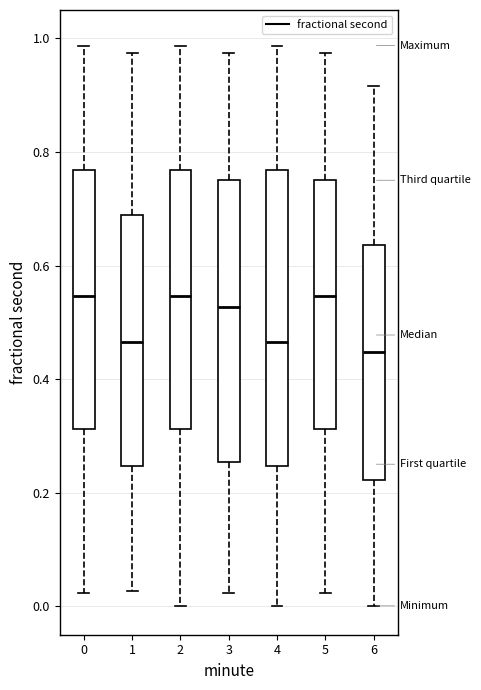

Reading left to right, transcribe this box plot: for each box, give where its median line is, the range the box spans, and where its two whiskers end, as read against the y-axis. The values are not printed on the chart, so give them approximately, as read against the axis.

0: median 0.54, box 0.32 to 0.76, whiskers 0.02 to 0.98
1: median 0.46, box 0.24 to 0.68, whiskers 0.02 to 0.98
2: median 0.54, box 0.32 to 0.76, whiskers 0.00 to 0.98
3: median 0.52, box 0.26 to 0.76, whiskers 0.02 to 0.98
4: median 0.46, box 0.24 to 0.76, whiskers 0.00 to 0.98
5: median 0.54, box 0.32 to 0.76, whiskers 0.02 to 0.98
6: median 0.44, box 0.22 to 0.64, whiskers 0.00 to 0.92